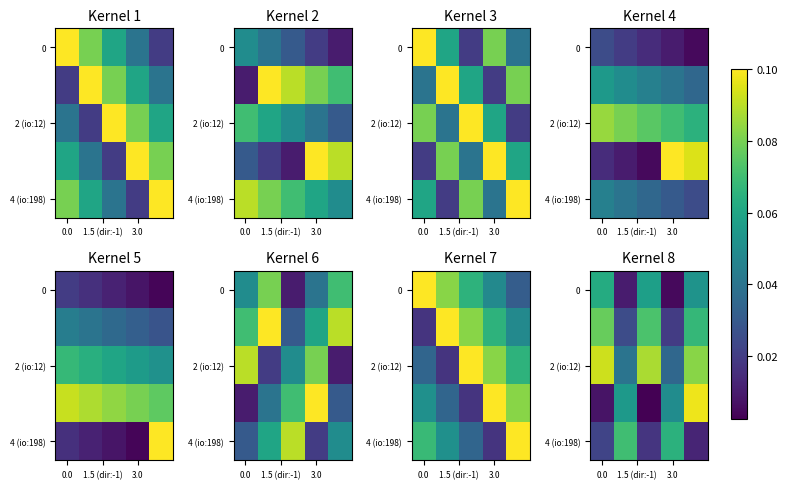

Which label corresponds to the largest value in the chart?

4